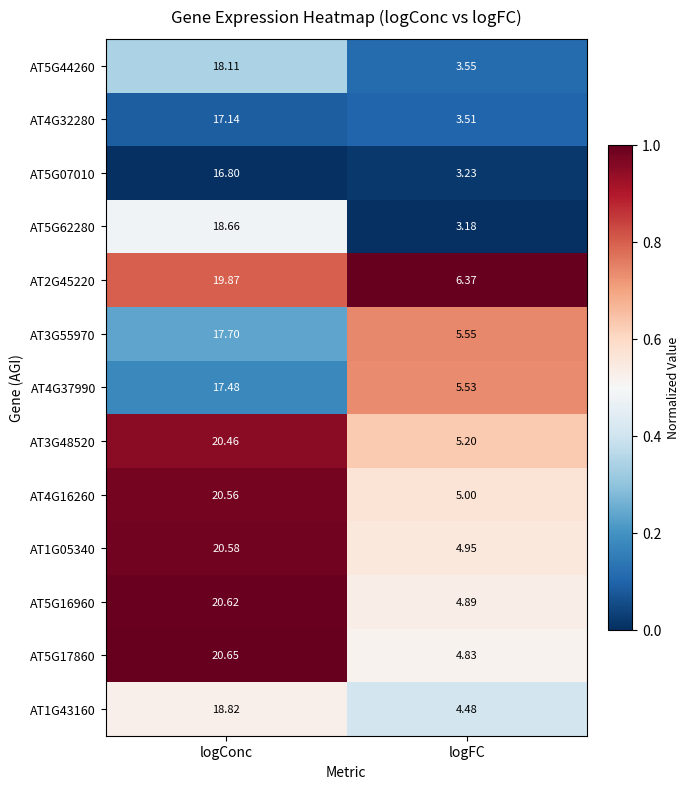

How many data points does each series have?

2